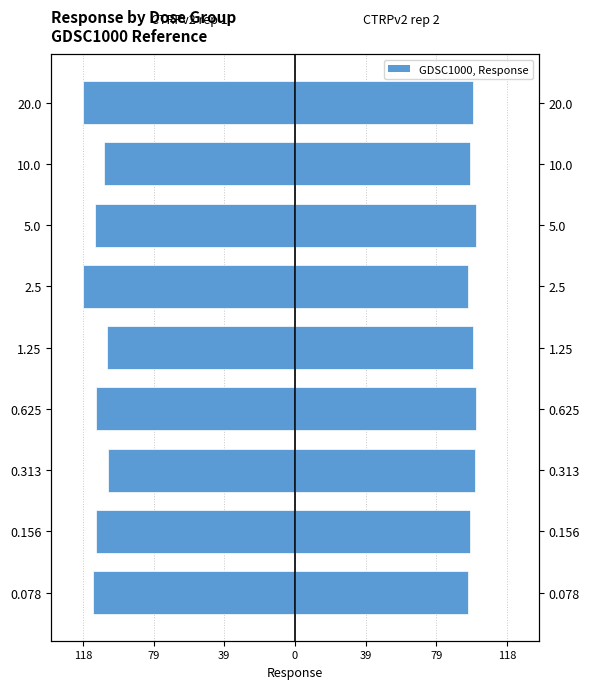

Rank the series by their average value, from highest to lowest.

CTRPv2 rep 2, CTRPv2 rep 1